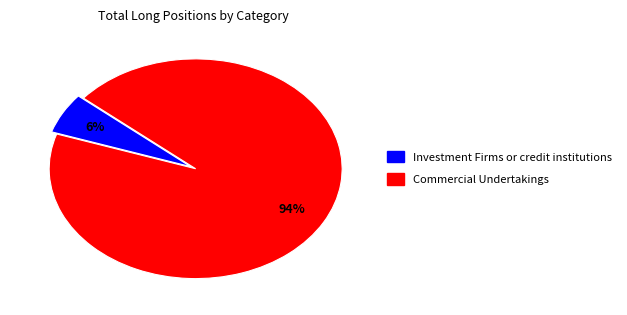

Is there a majority slice in this chart?

Yes